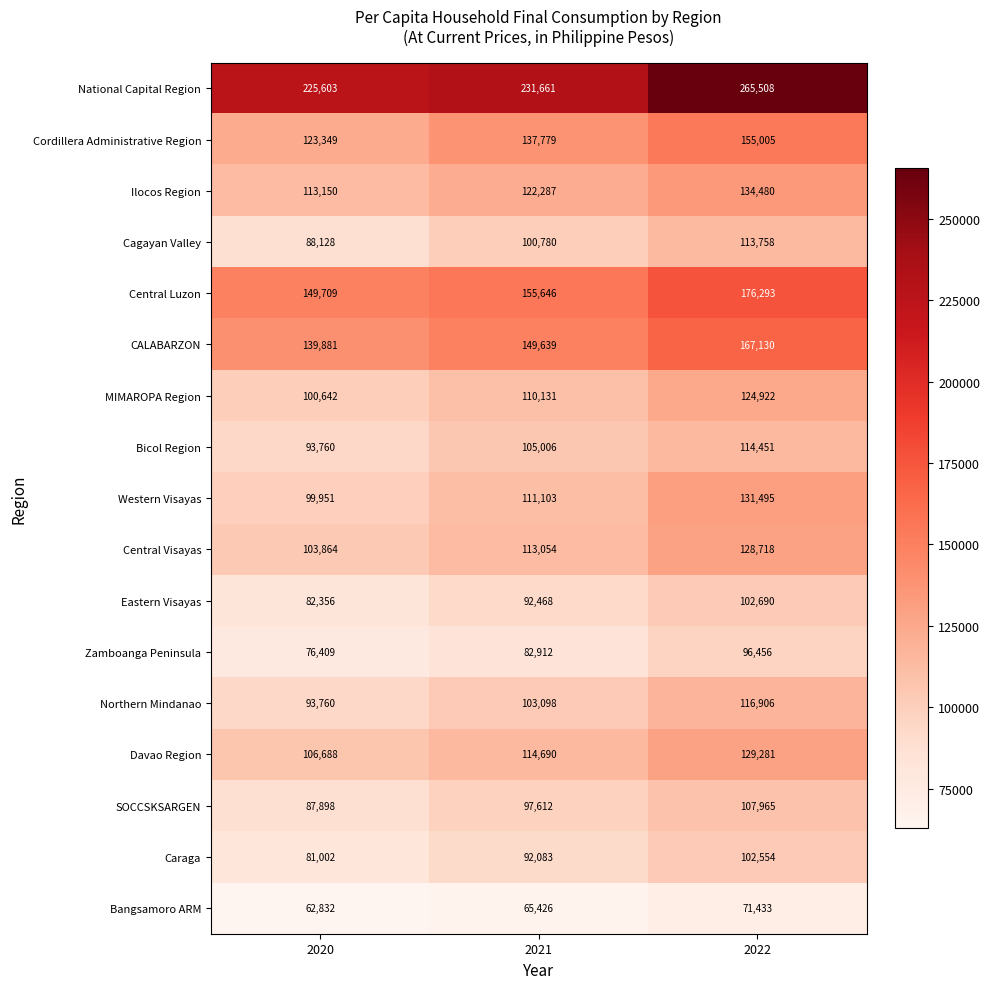

What is the total value across all series at 2022?

2239045